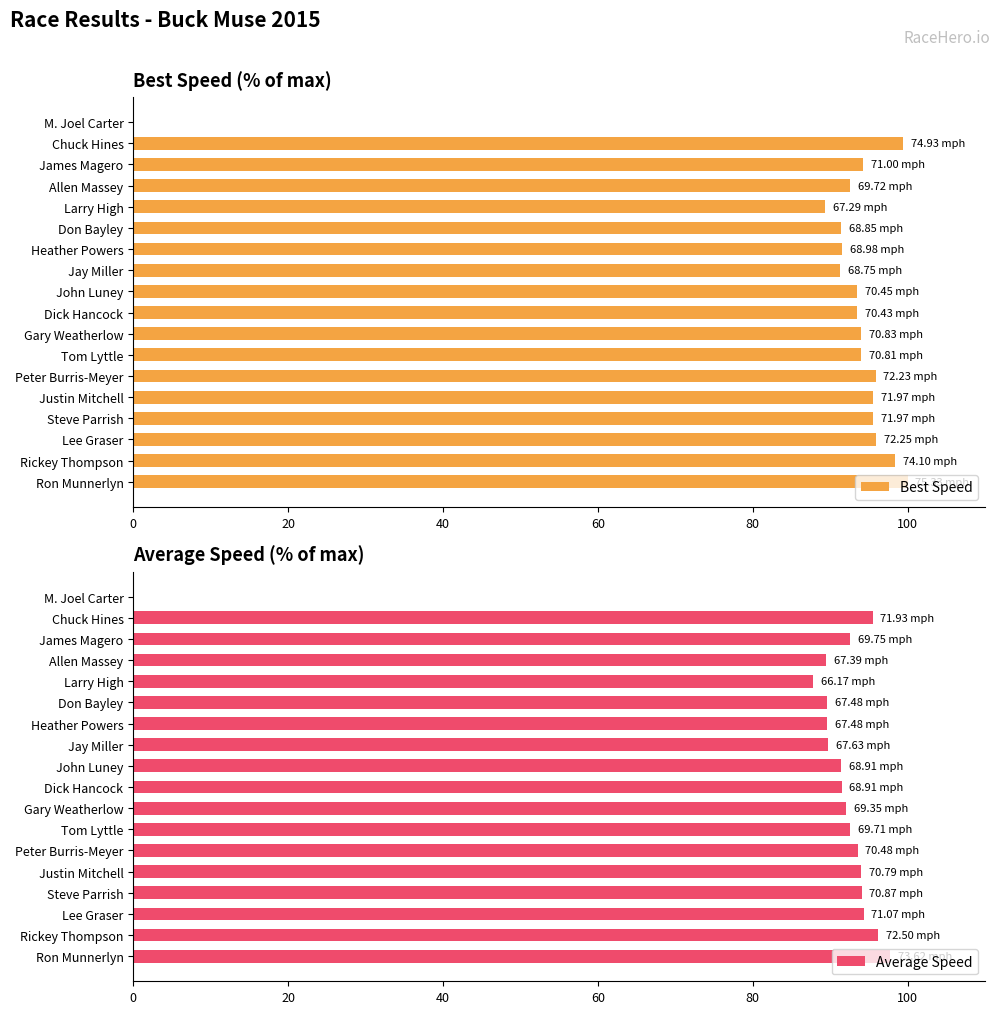

What is the sum of all Best Speed values?

1606.0